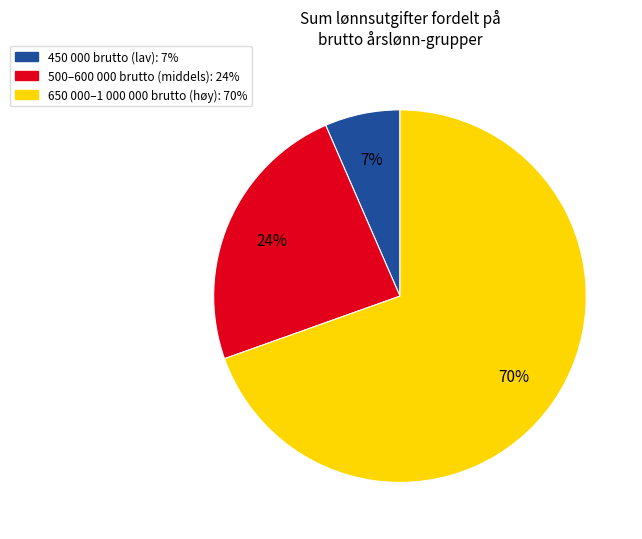

To the nearest percent, what is the average slice percentage?

33%